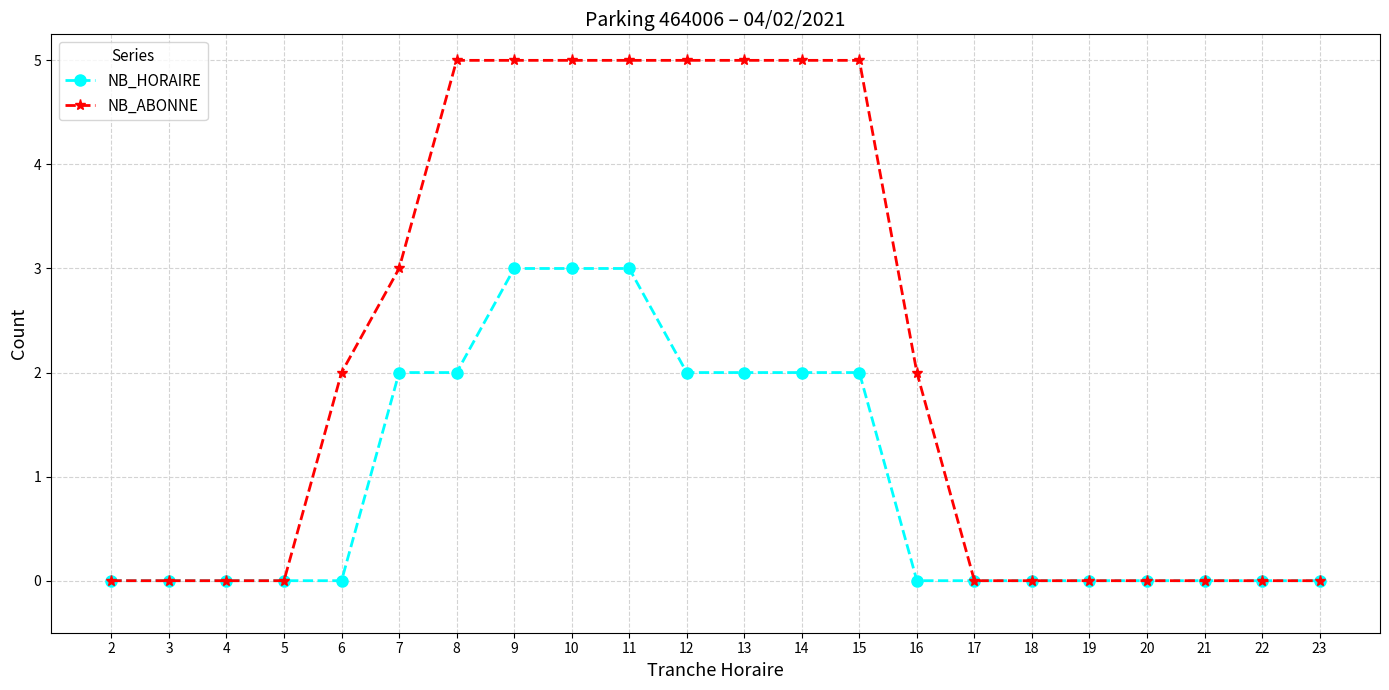

What value does the NB_ABONNE series have at 15?

5